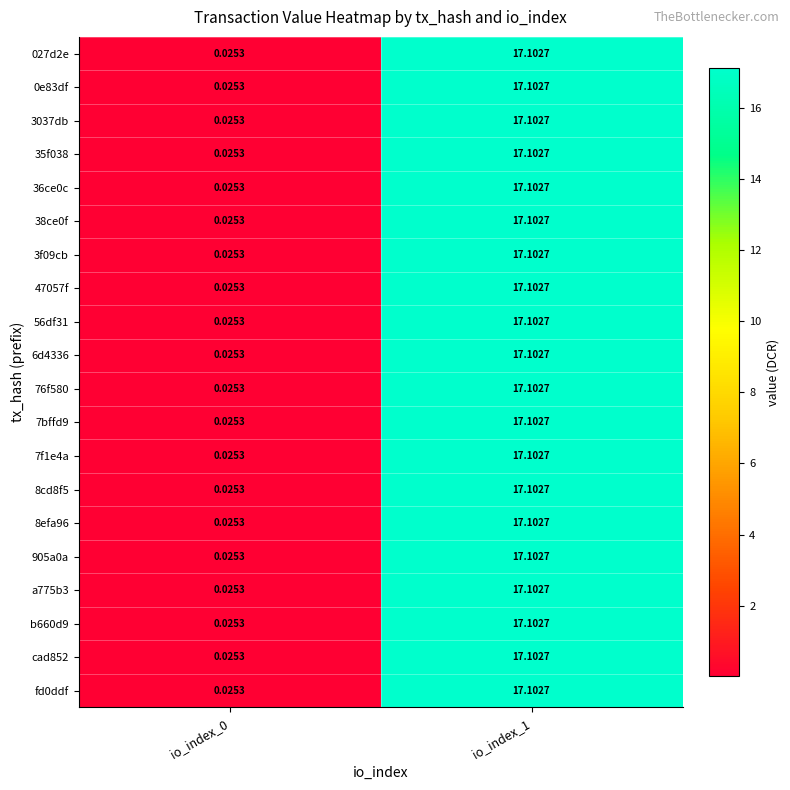

Is the value of b660d9 at io_index_0 greater than the value of 38ce0f at io_index_1?

No